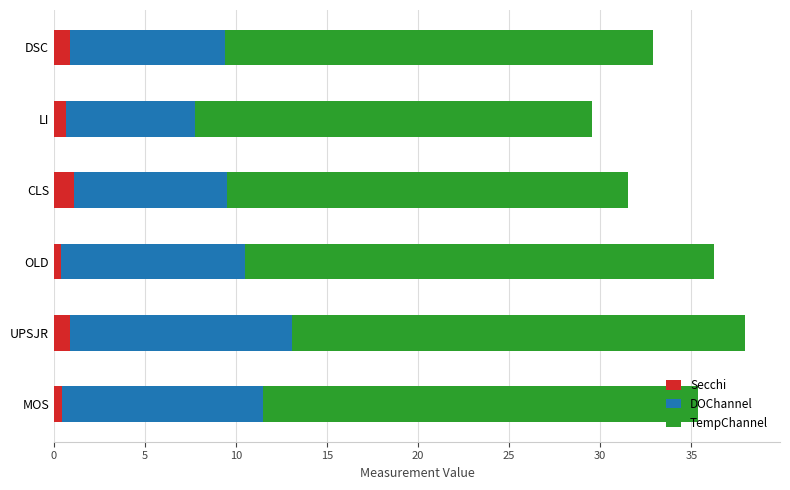

The Secchi series shows 0.9 at DSC. True or false?

True